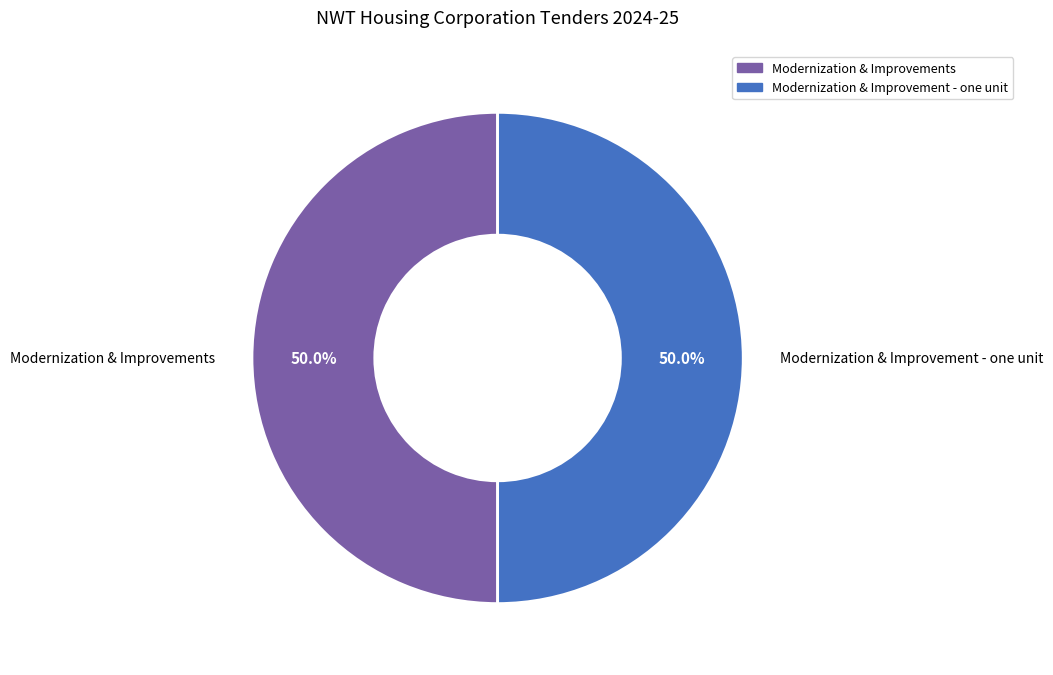

Approximately how many times larger is the value at Modernization & Improvements compared to Modernization & Improvement - one unit?

1.0